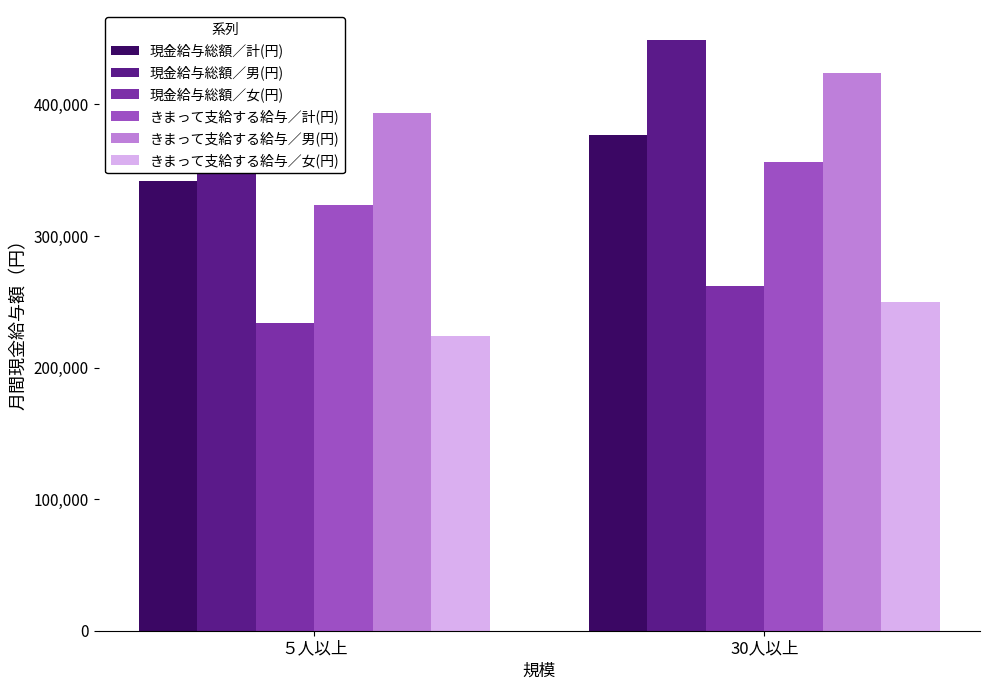

The value of きまって支給する給与／女(円) at 30人以上 is 88345. True or false?

False